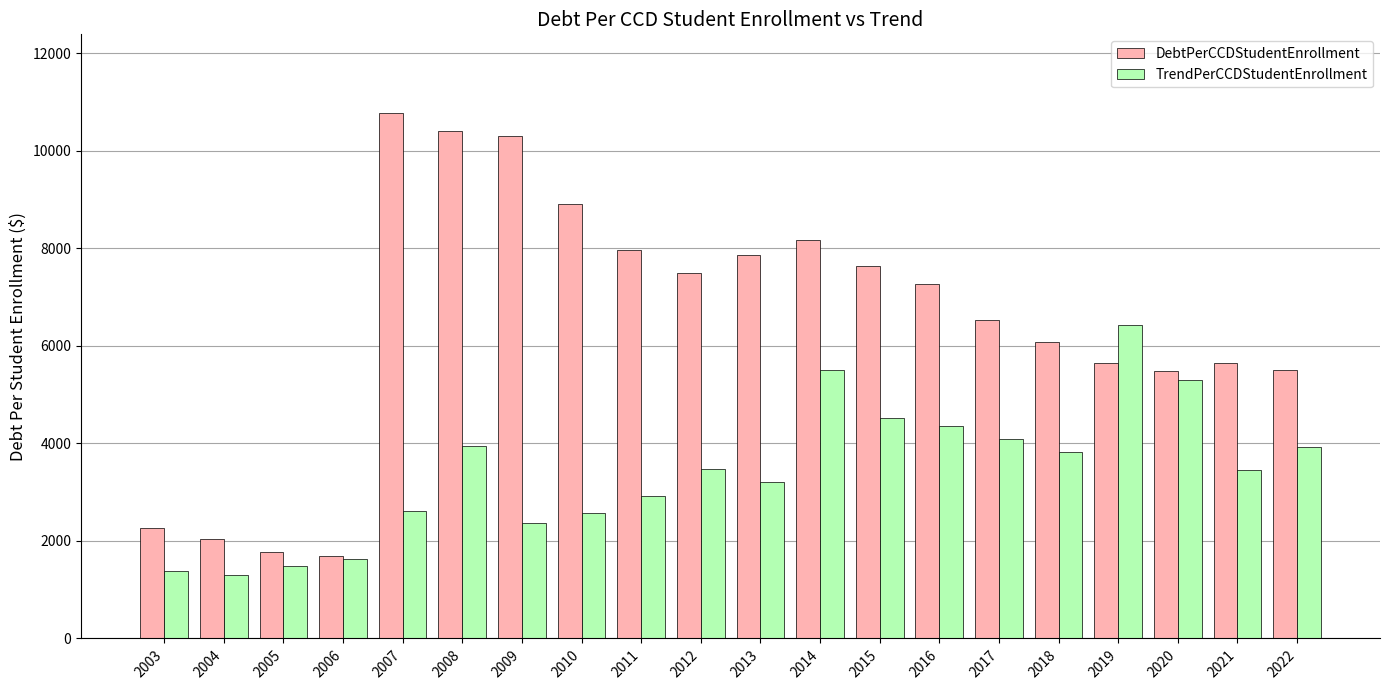

What is the value of the TrendPerCCDStudentEnrollment bar at the 4th from the left?

1622.1